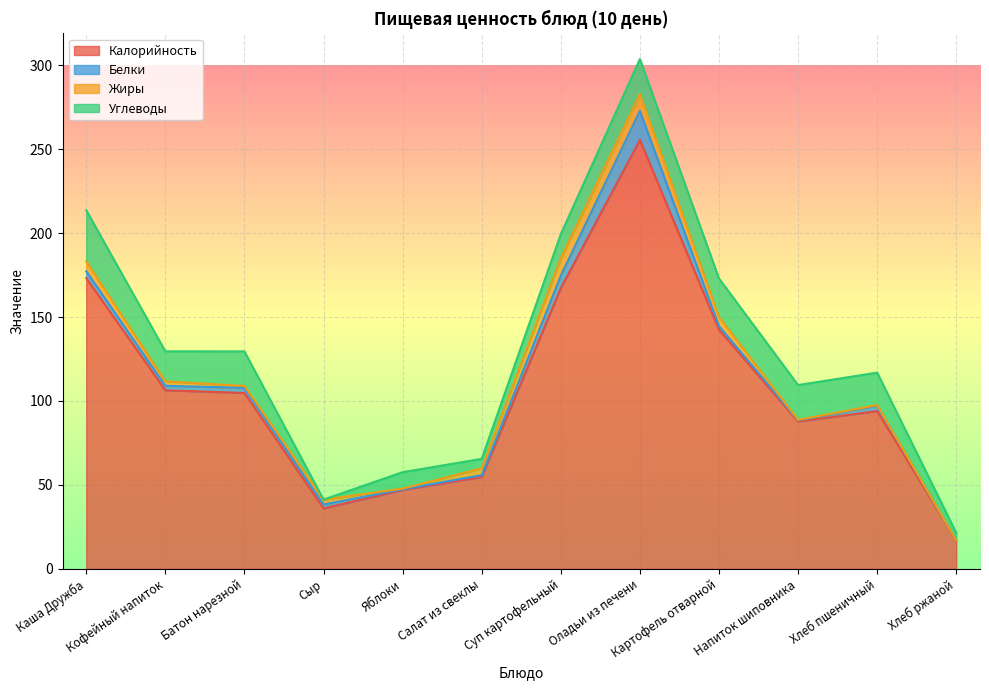

Reading right to left, transcribe all the data shown in this chart.

Калорийность: 16.9	94.0	87.8	142.3	255.5	167.2	54.8	47.0	36.0	104.8	106.4	173.2
Белки: 0.0	3.2	0.7	2.3	17.2	7.4	1.1	0.4	2.3	3.0	2.7	4.1
Жиры: 0.0	0.4	0.3	5.3	10.1	10.4	4.1	0.4	3.0	1.2	2.7	5.8
Углеводы: 4.4	19.3	20.7	23.0	20.9	14.3	5.6	9.8	0.0	20.6	17.9	30.5